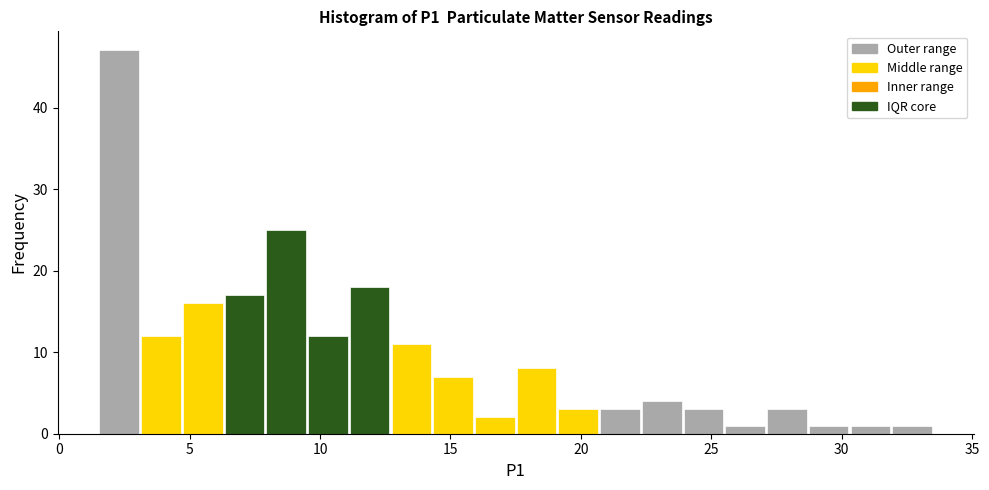

Around what value on the x-axis is the tallest bar? Give the approximate position of its centre, as read against the axis.

2.5